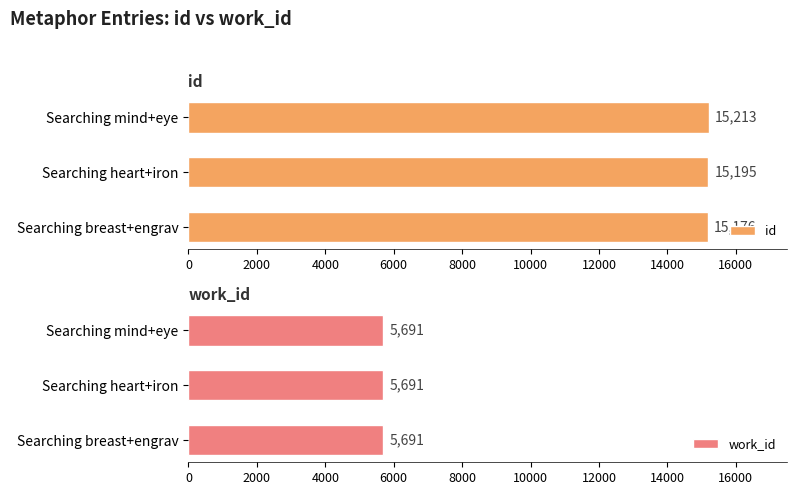

How many data points in id are less than 15195?

1